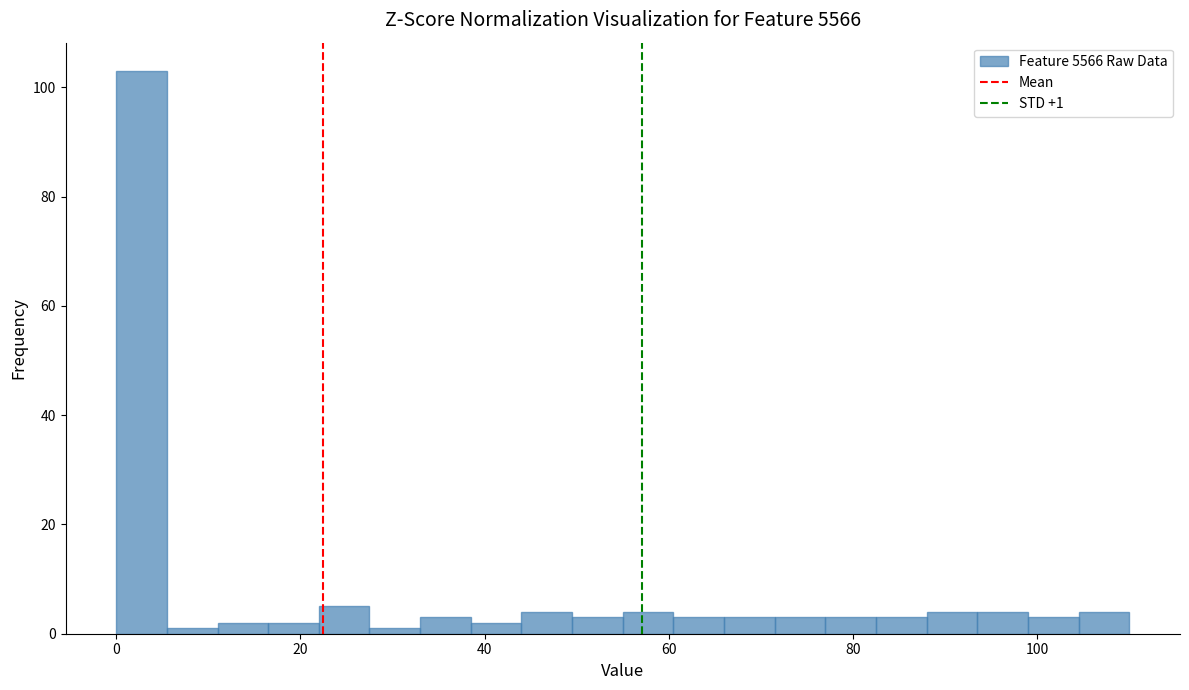

Read against the x-axis, roughly where is the centre of the tallest bar?

2